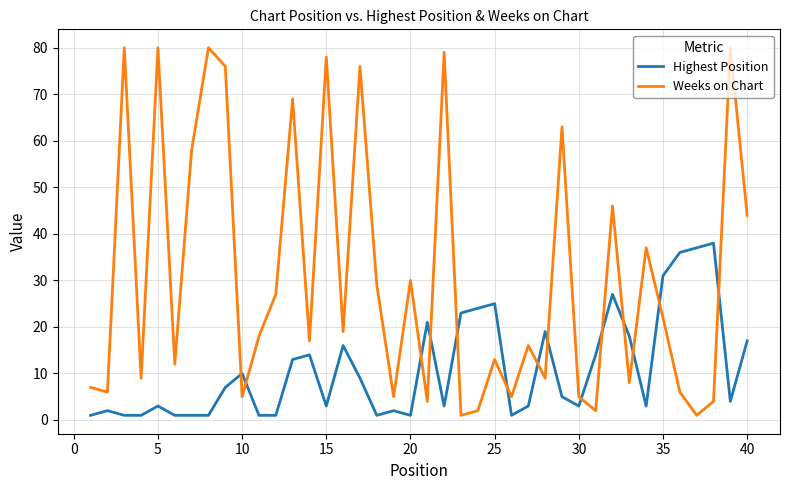

How many lines are shown in the chart?

2